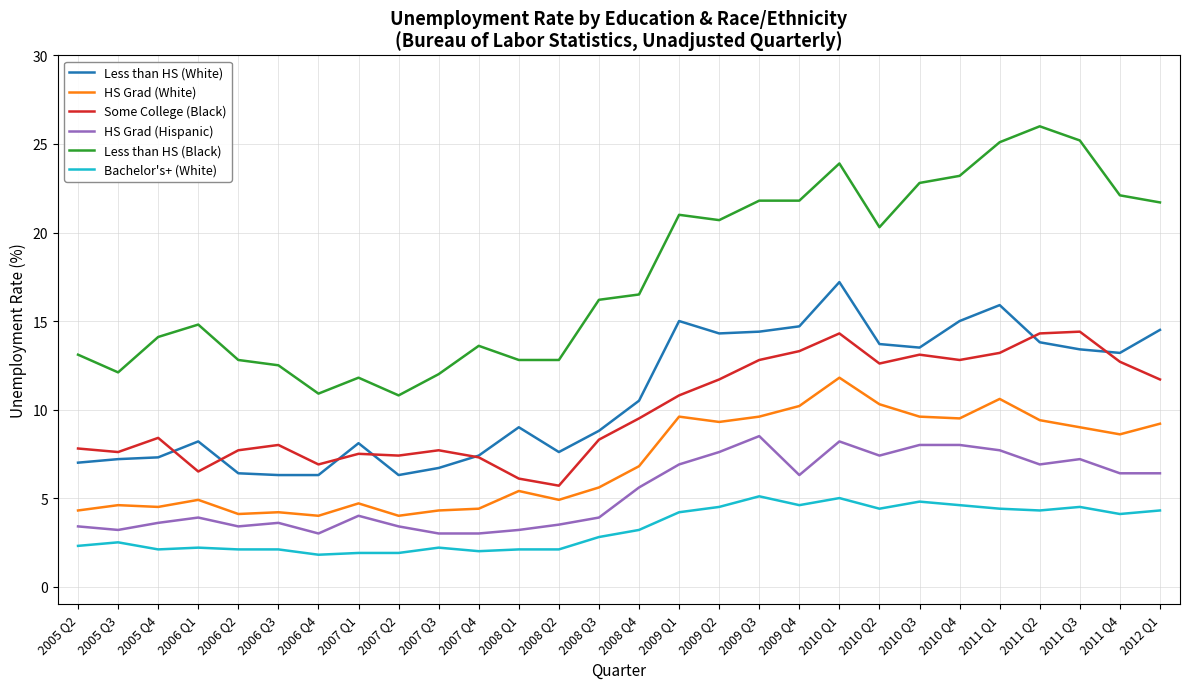

What are all the series names shown in the legend?

Less than HS (White), HS Grad (White), Some College (Black), HS Grad (Hispanic), Less than HS (Black), Bachelor's+ (White)